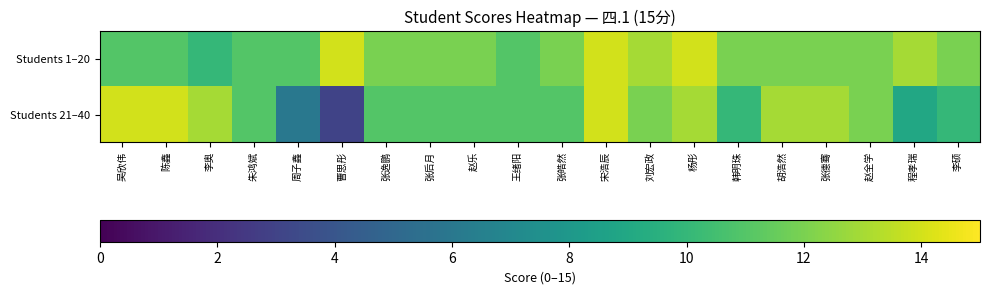

At 朱鸿斌, list the series in order from largest to smallest.

Students 1–20, Students 21–40